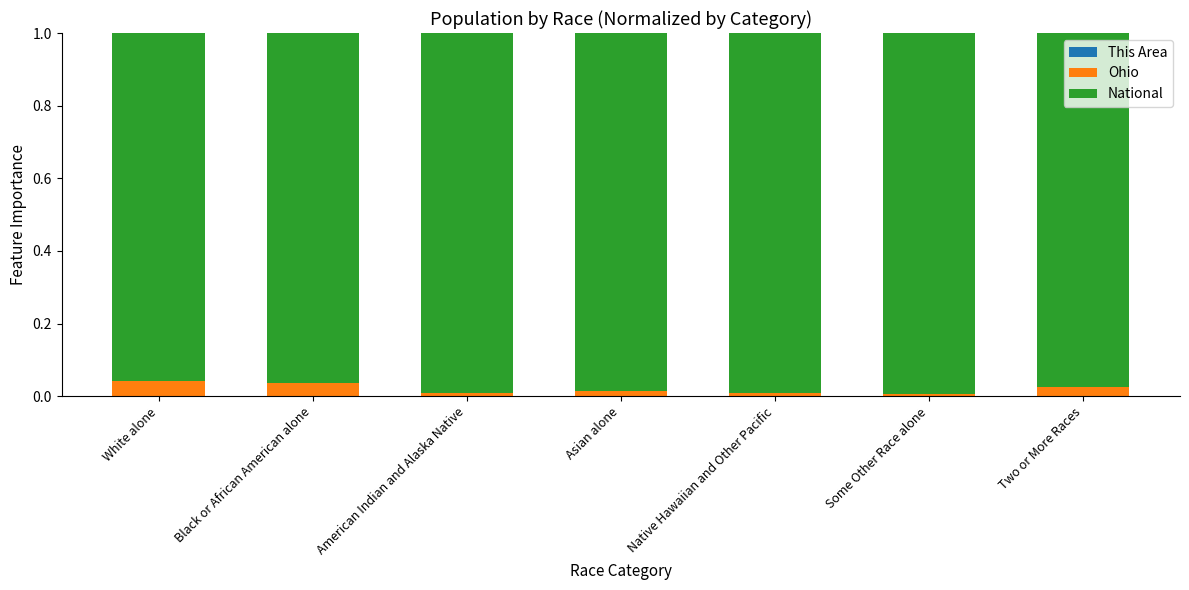

List the labels in order of This Area value, largest first.

White alone, Two or More Races, Black or African American alone, Native Hawaiian and Other Pacific, Asian alone, American Indian and Alaska Native, Some Other Race alone